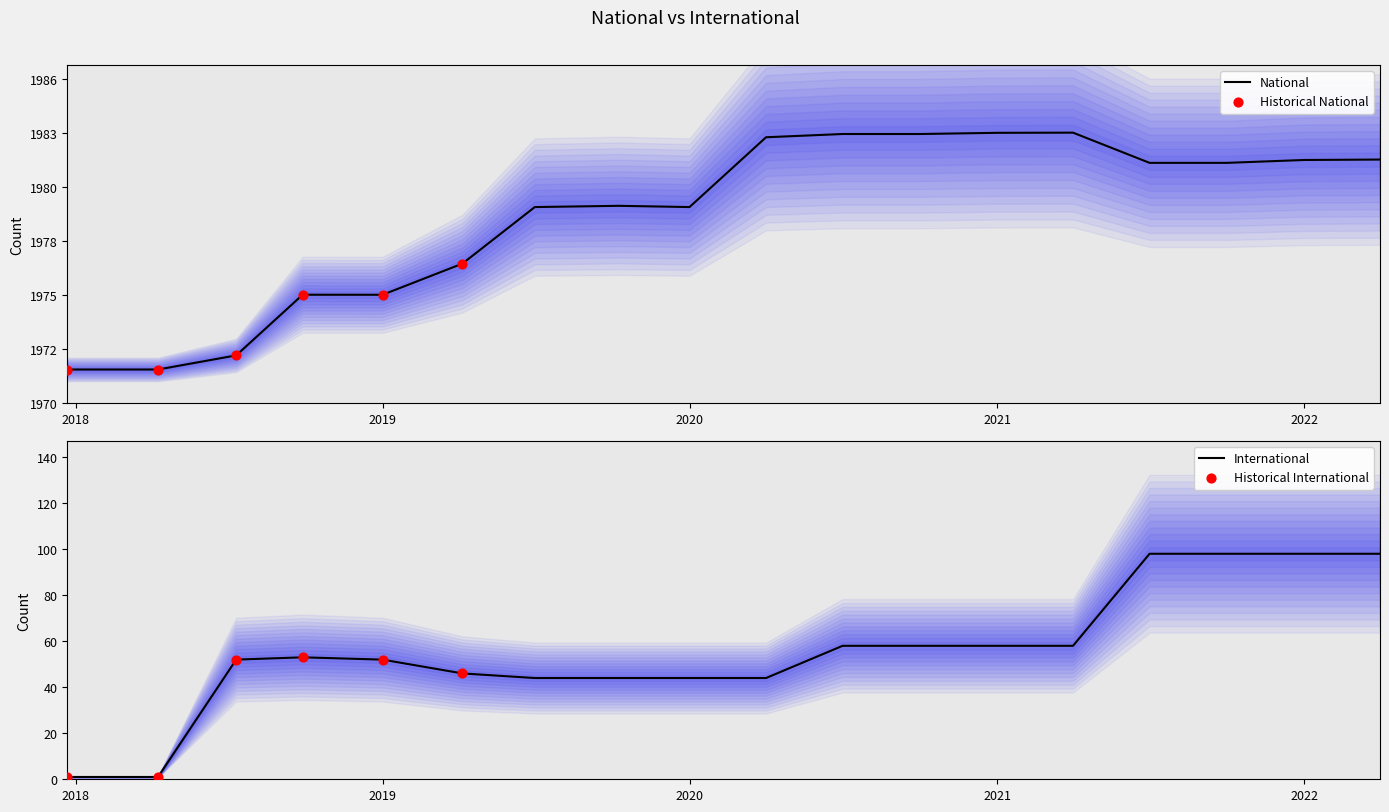

The value of International at 2019 is 75. True or false?

False